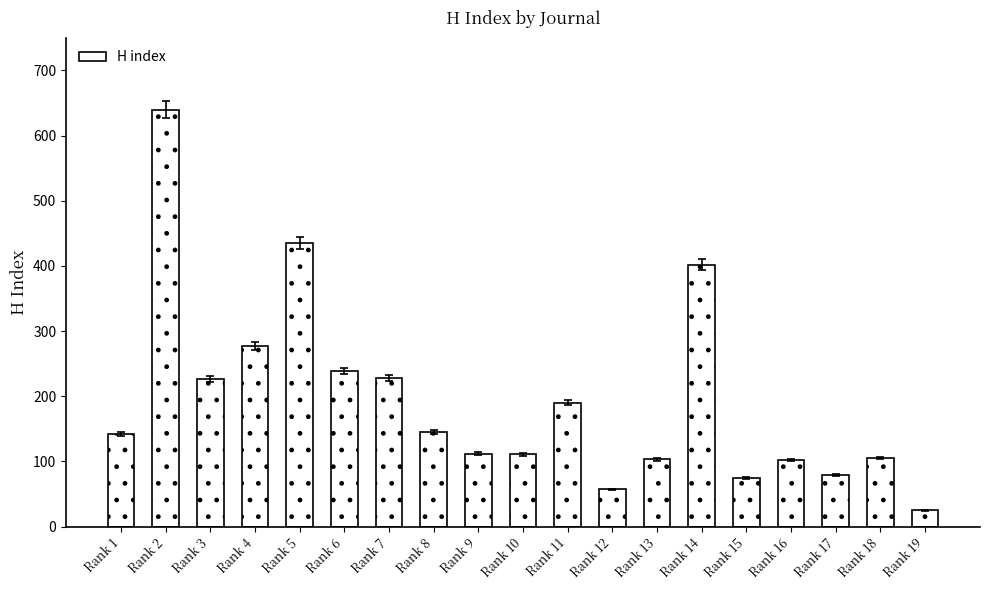

What is the difference between the maximum and second lowest values?

583